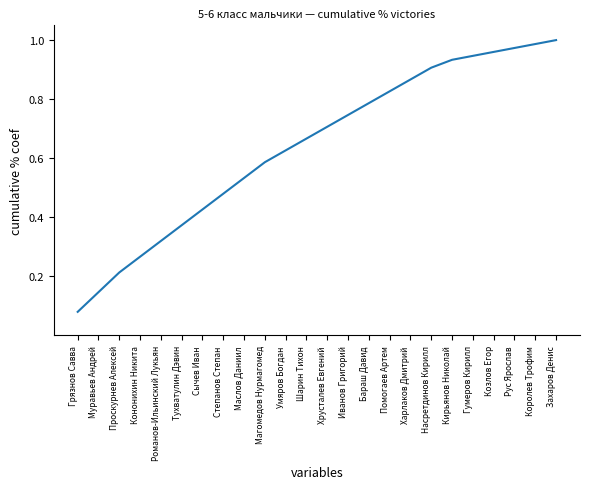

What is the sum of all values?

15.4